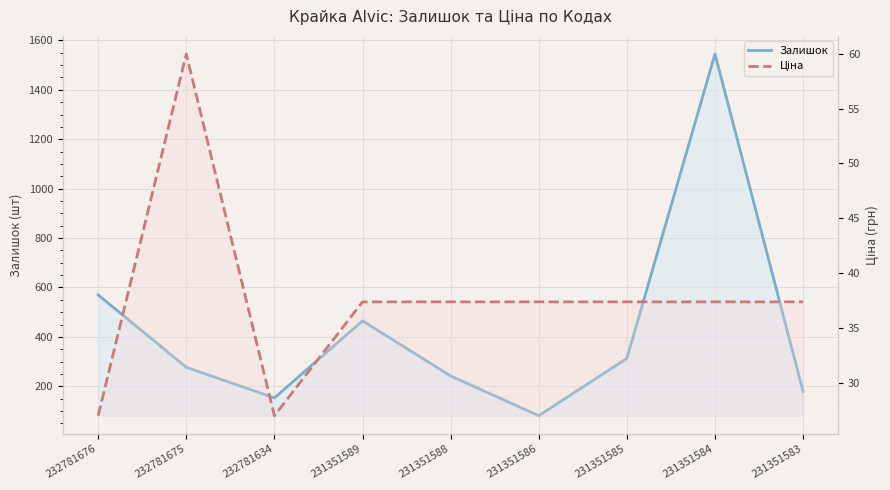

True or false: Залишок has a value of 154.9 at 232781675.

False